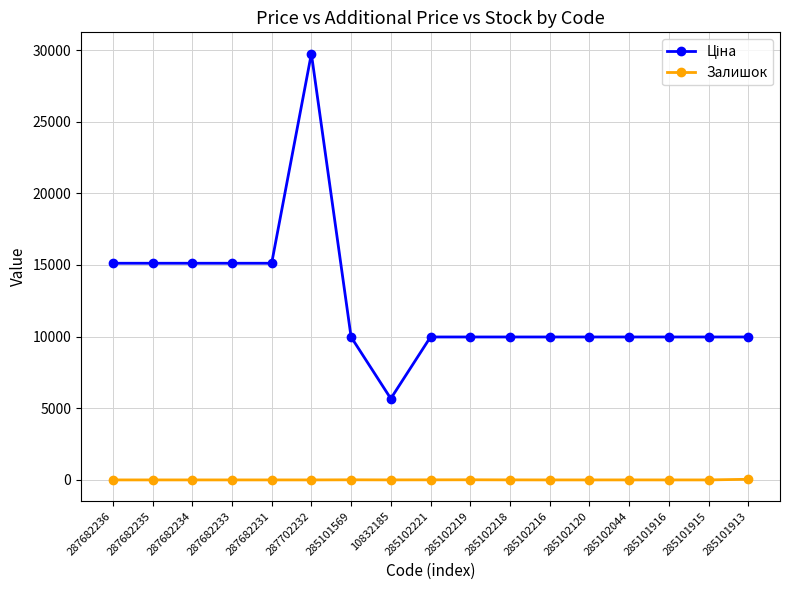

What is the sum of all Залишок values?

72.0